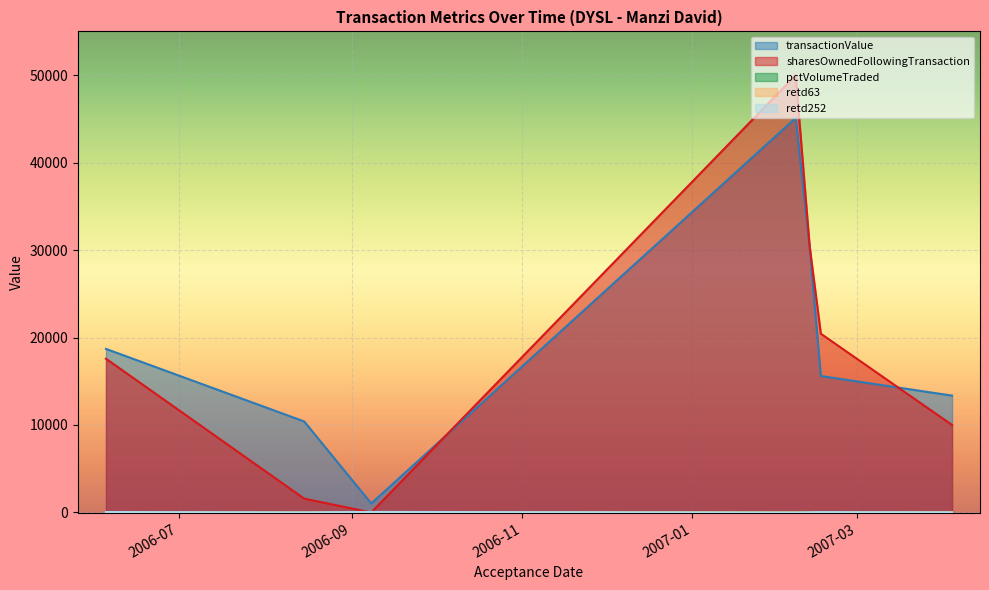

Rank the series by their maximum value, from highest to lowest.

sharesOwnedFollowingTransaction, transactionValue, retd252, pctVolumeTraded, retd63